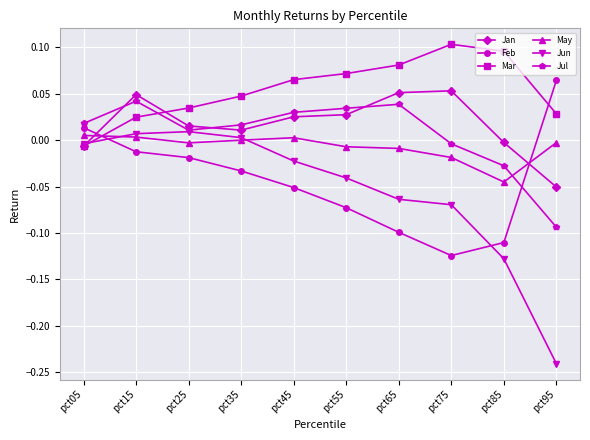

Which category has the lowest value in the Jul series?

pct95